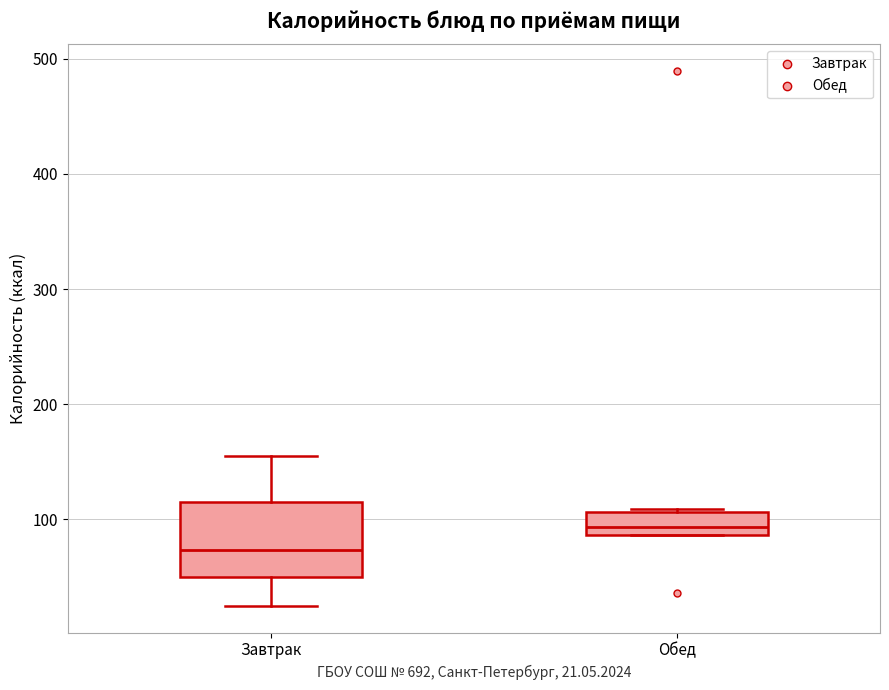

Comparing the boxes themselves (not the whiskers), which one is the tallest?

Завтрак